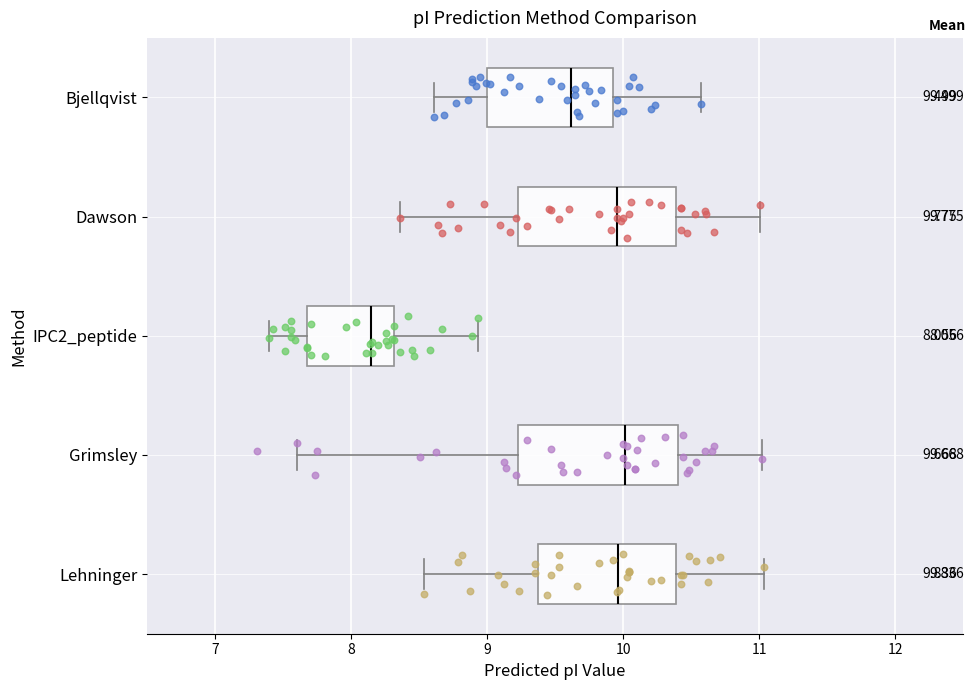

Which box's median line is the furthest to the left?

IPC2_peptide